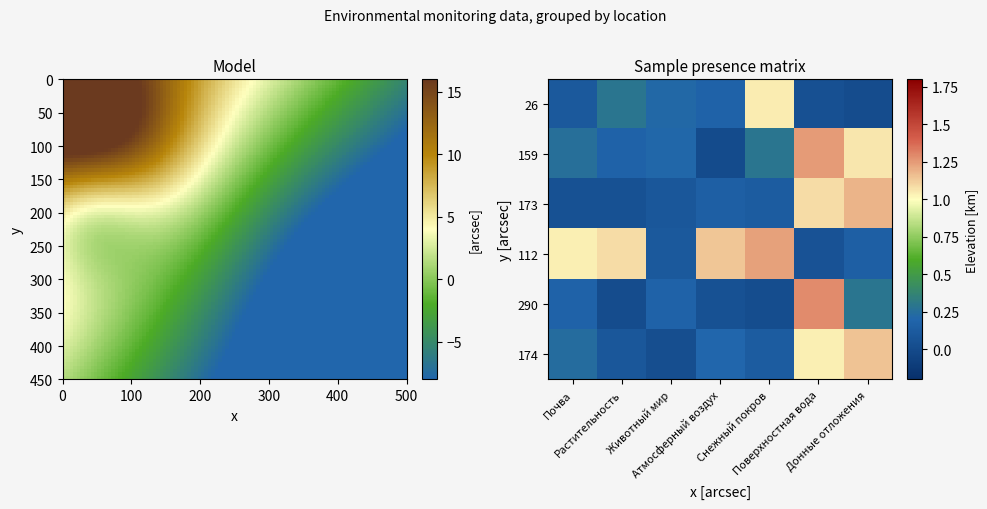

The 112 series shows 1.1 at Атмосферный воздух. True or false?

True